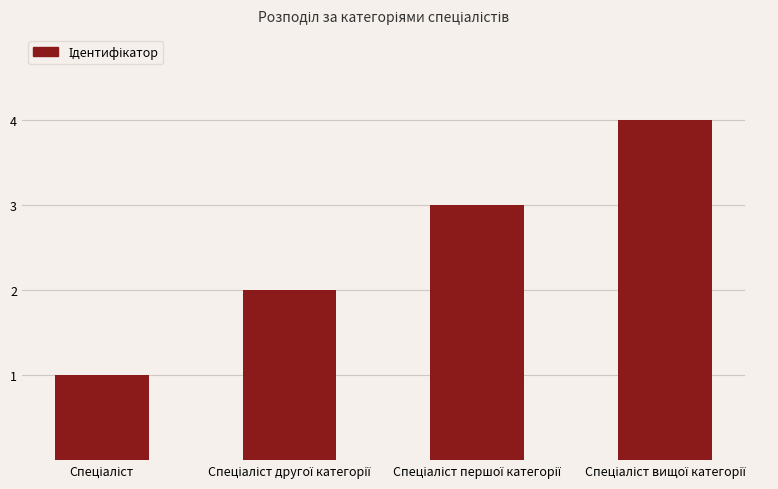

What is the maximum value shown in the chart?

4